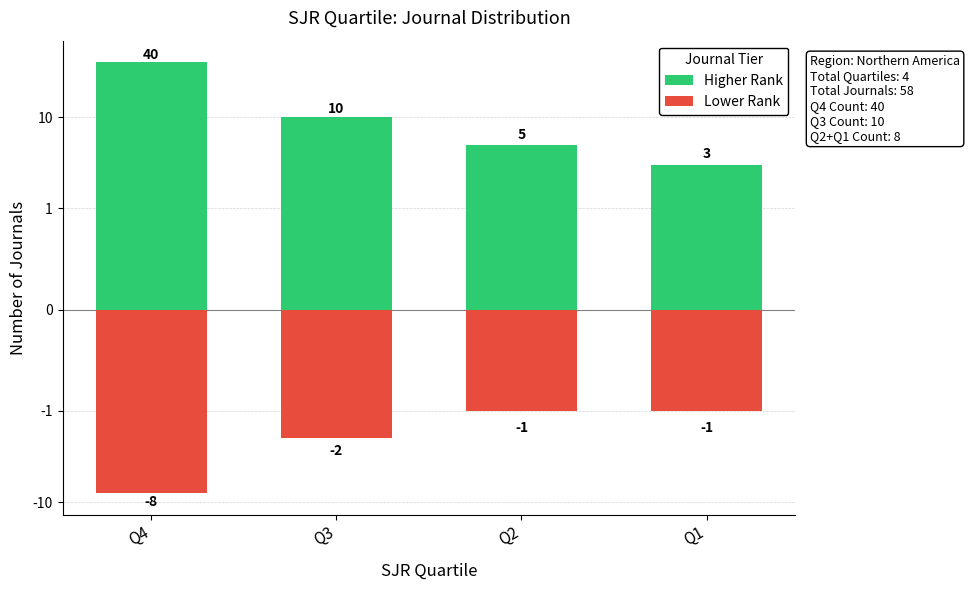

Reading right to left, list all the values displayed in this chart.

Higher Rank: Q1=3	Q2=5	Q3=10	Q4=40
Lower Rank: Q1=-1	Q2=-1	Q3=-2	Q4=-8